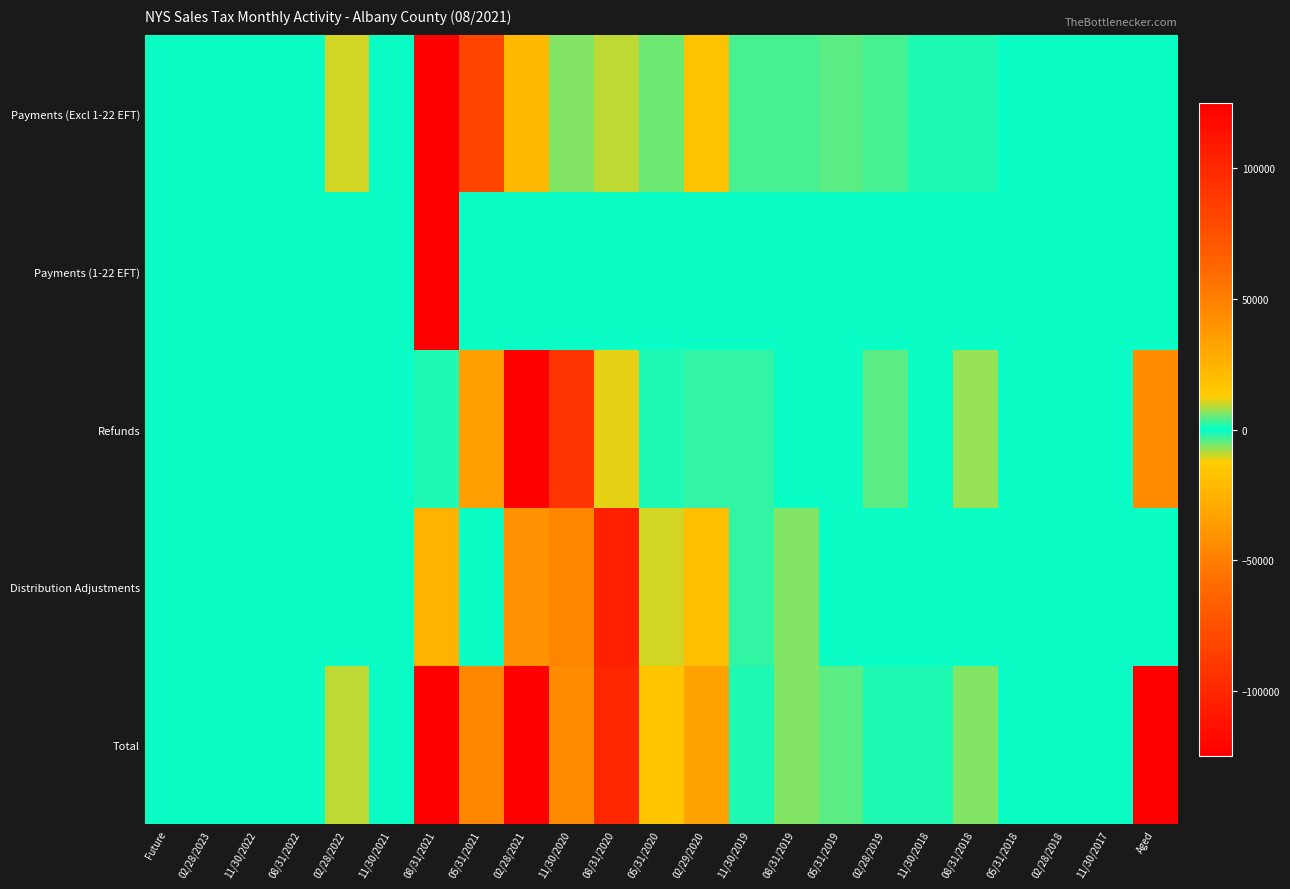

Which label corresponds to the largest value in the chart?

08/31/2021